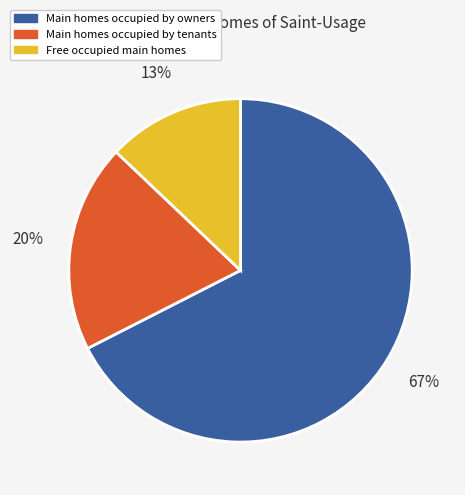

To the nearest percent, what is the average slice percentage?

33%